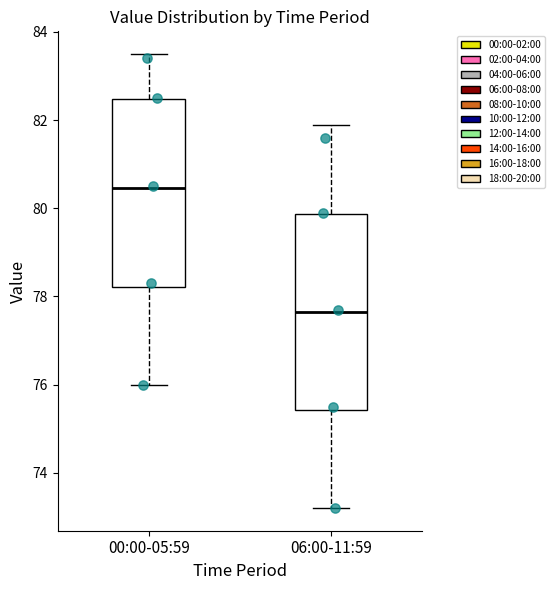

Where does the lower whisker of the box for 06:00-11:59 end on the y-axis? The values are not printed on the chart, so give them approximately, as read against the axis.

73.2